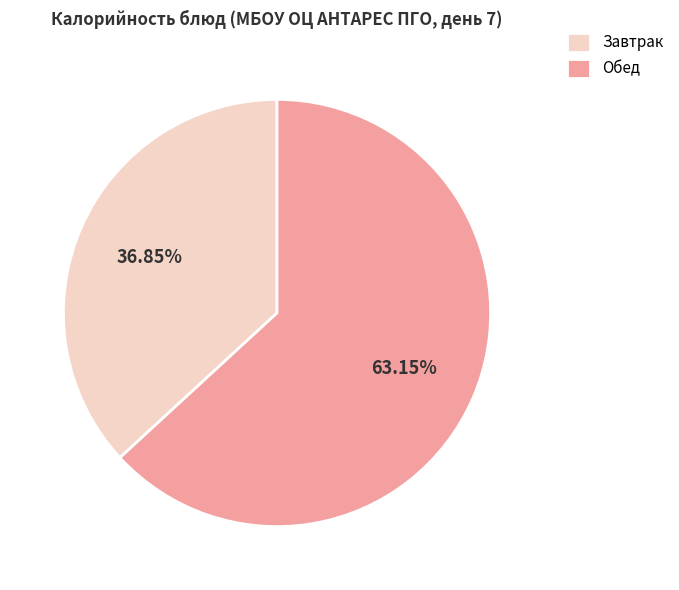

To the nearest percent, what is the difference between the largest and smallest slice percentages?

26%